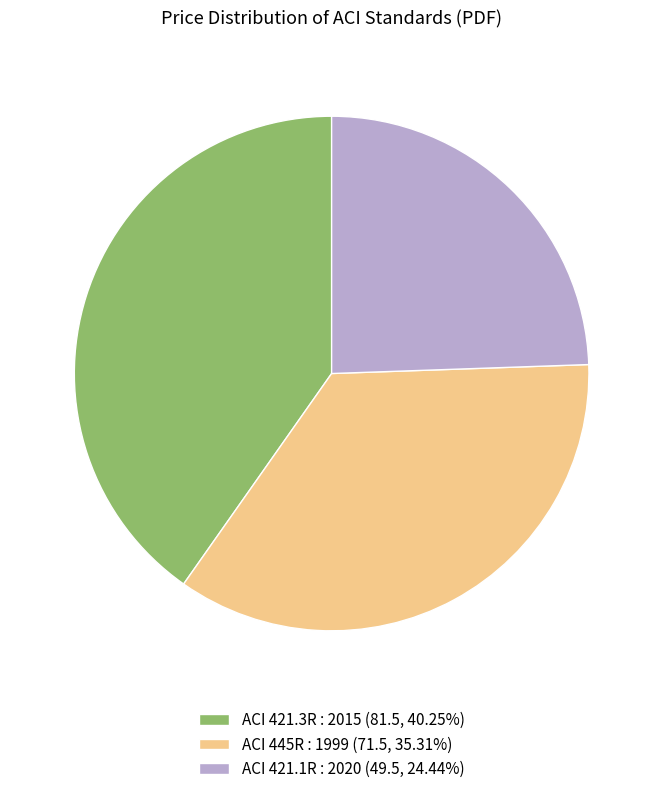

Is there a majority slice in this chart?

No